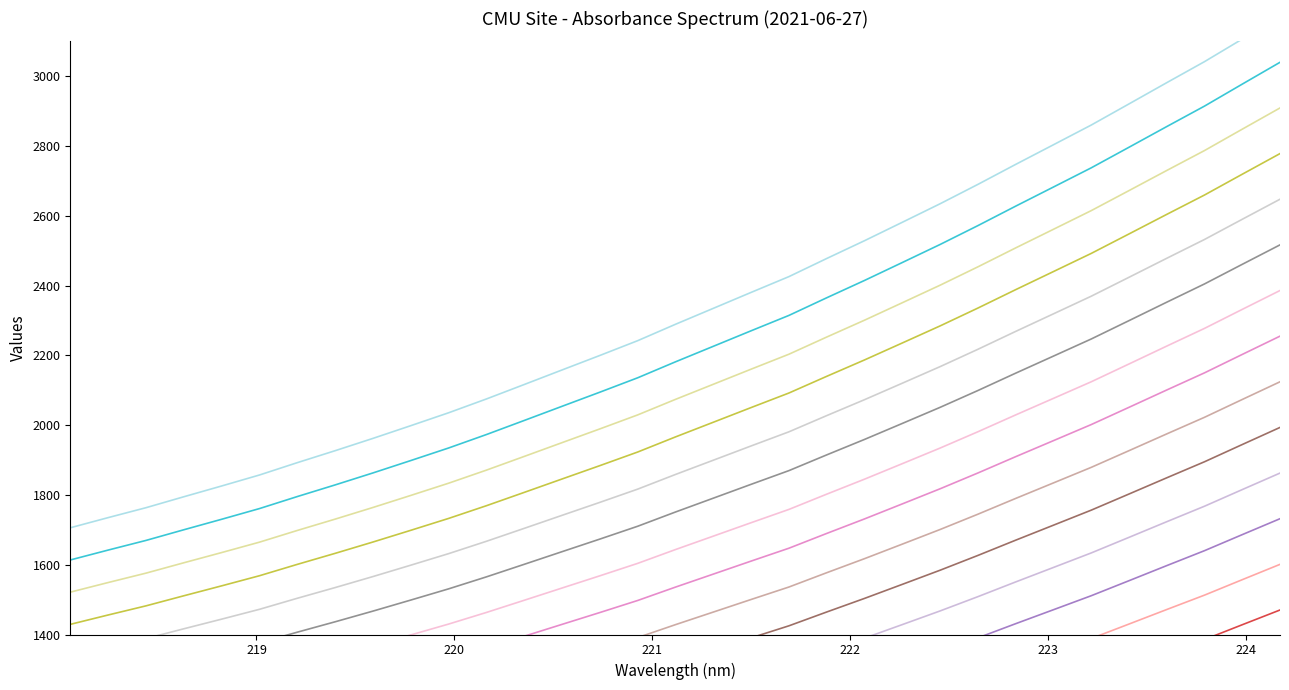

Which label corresponds to the smallest value in the chart?

218.0596